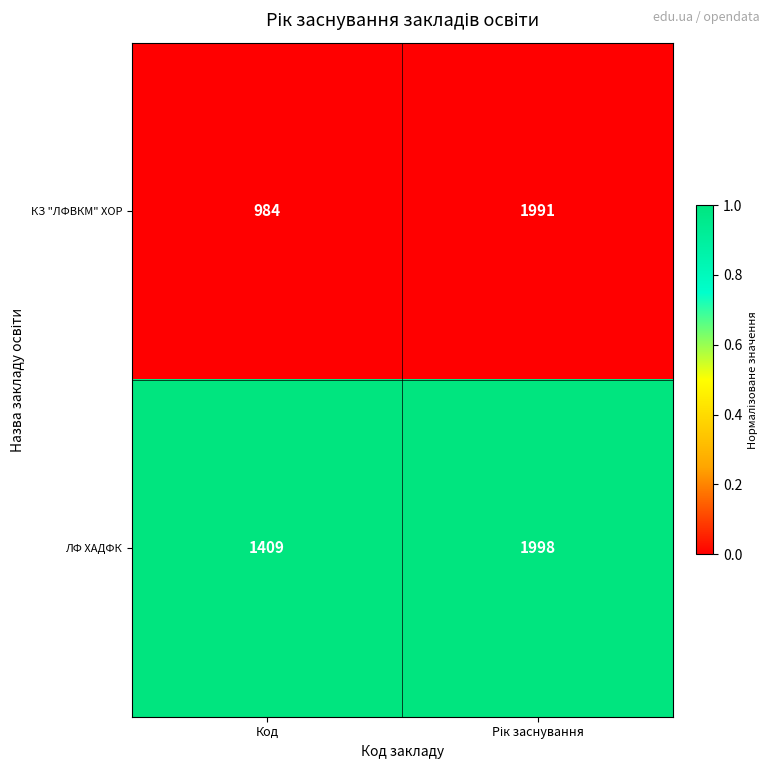

True or false: ЛФ ХАДФК has a value of 408 at Код.

False